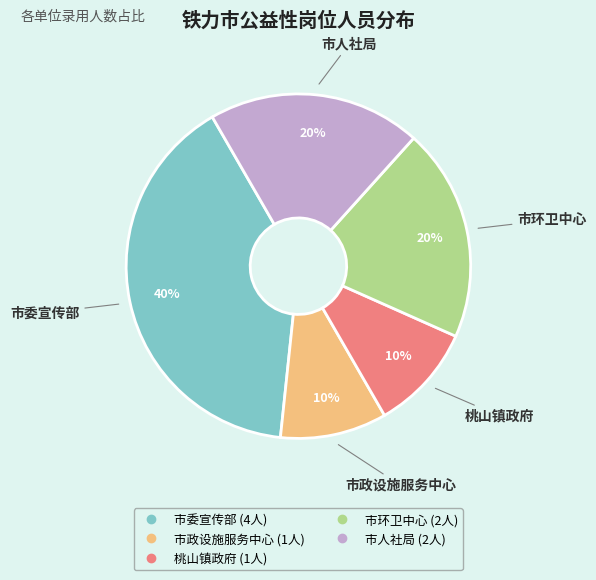

Which category has the biggest portion of the pie?

市委宣传部